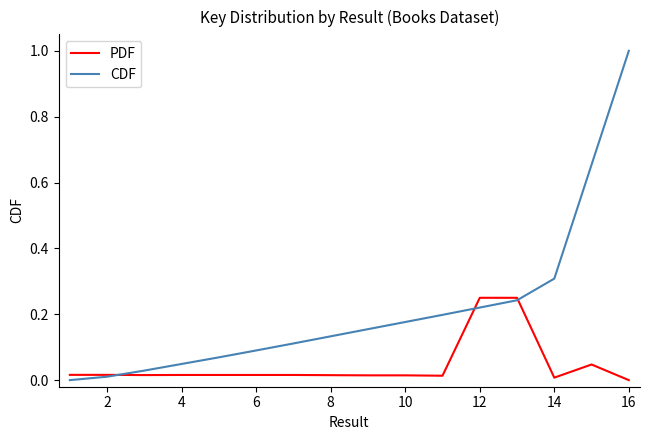

What is the sum of all CDF values?

3.4